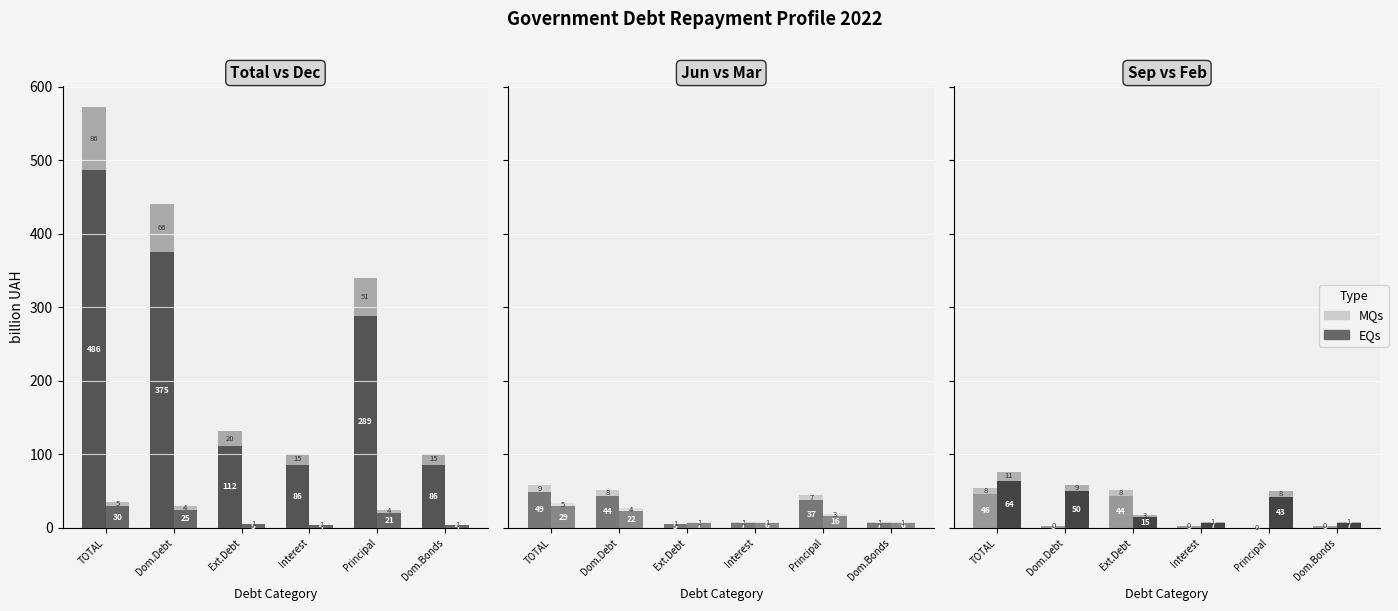

Rank the series at Dom.Debt from highest to lowest value.

TOTAL (col_13), Feb (col_2), Jun (col_6), Dec (col_12), Mar (col_3), Sep (col_9)